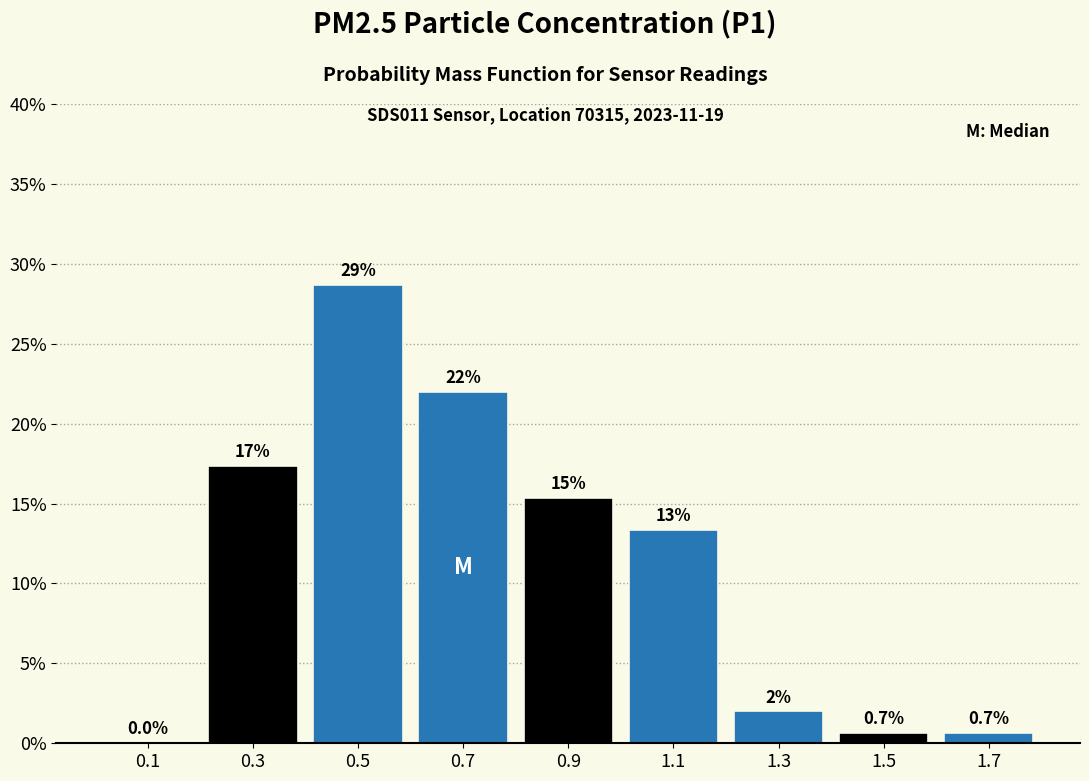

Over which range of the x-axis is the bar tallest?

0.4 to 0.6